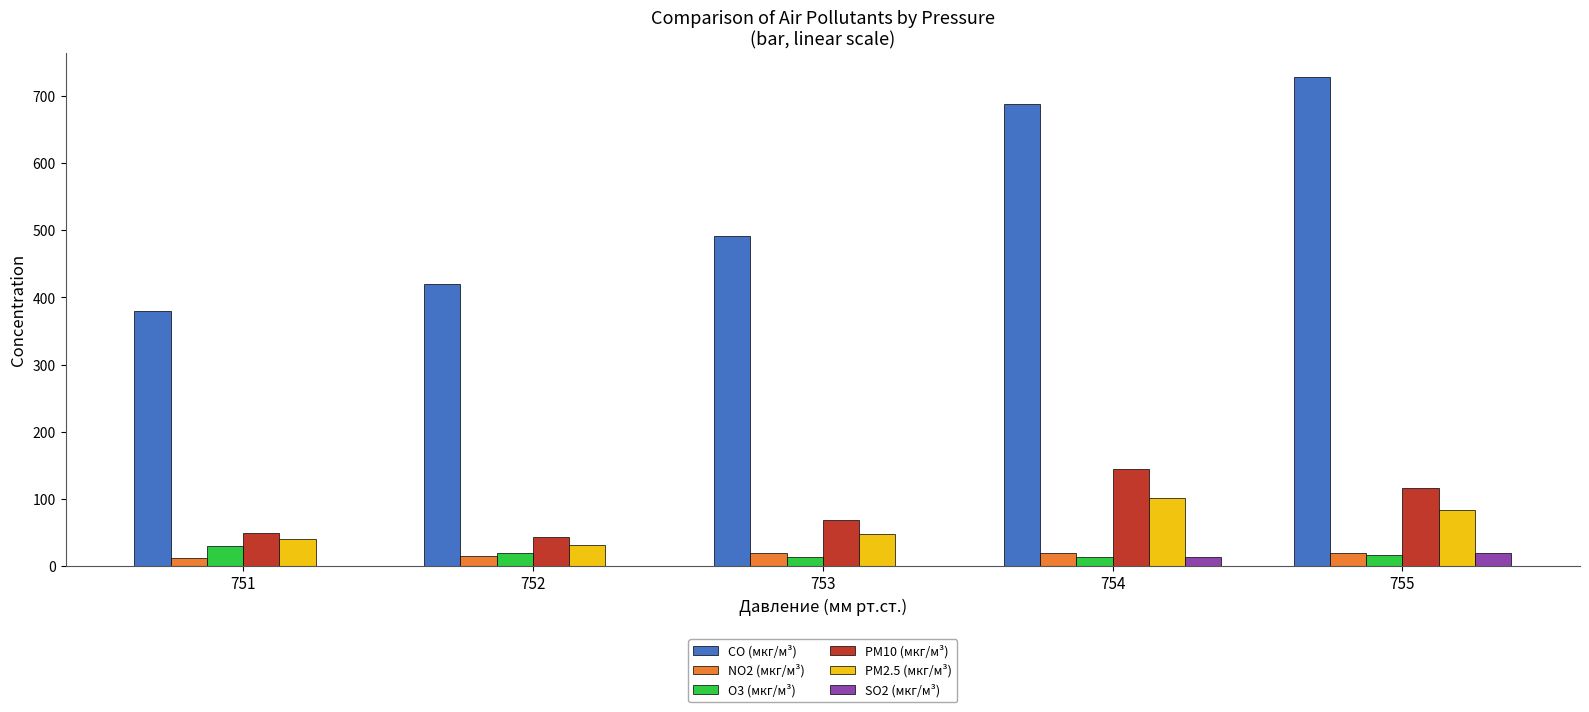

What is the highest value of the CO (мкг/м³) series?

727.9